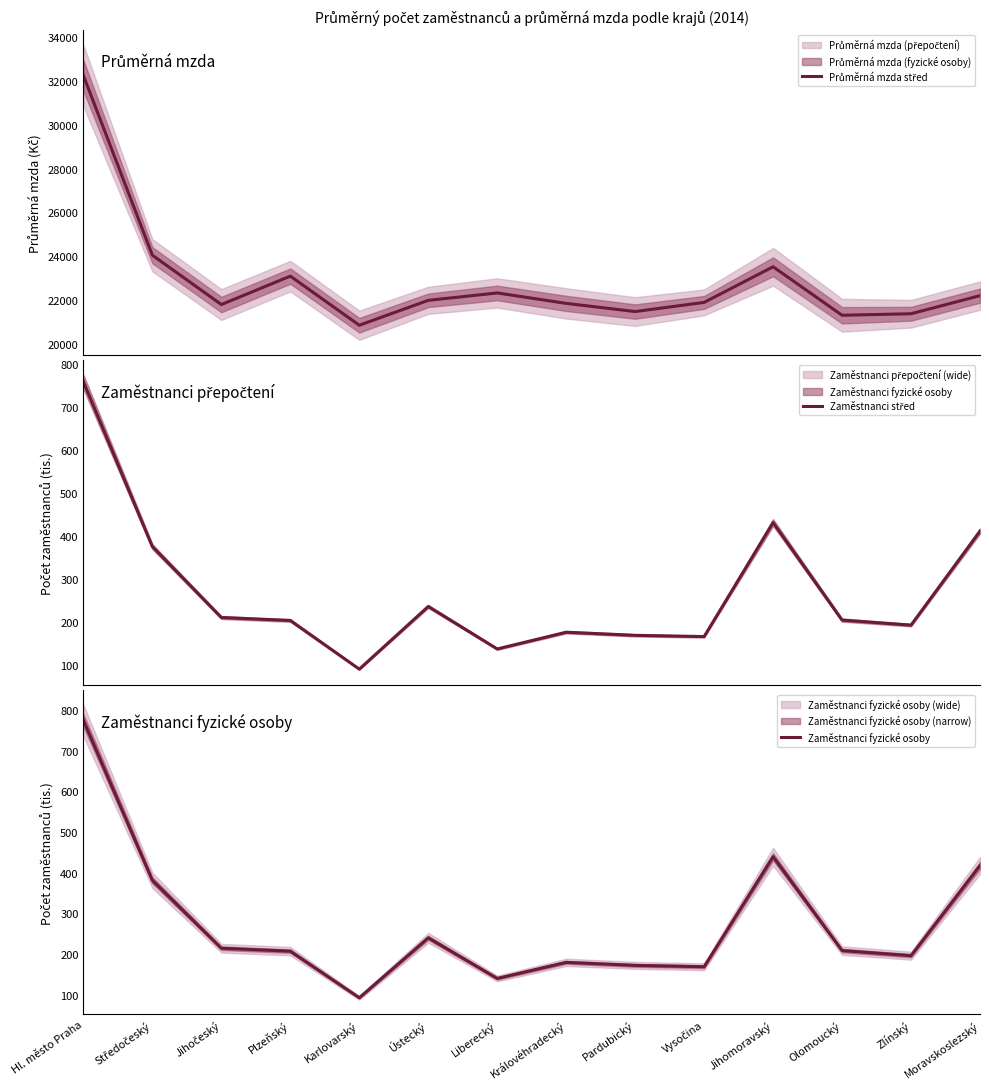

True or false: Zaměstnanci střed and Zaměstnanci fyzické osoby cross at least once.

False